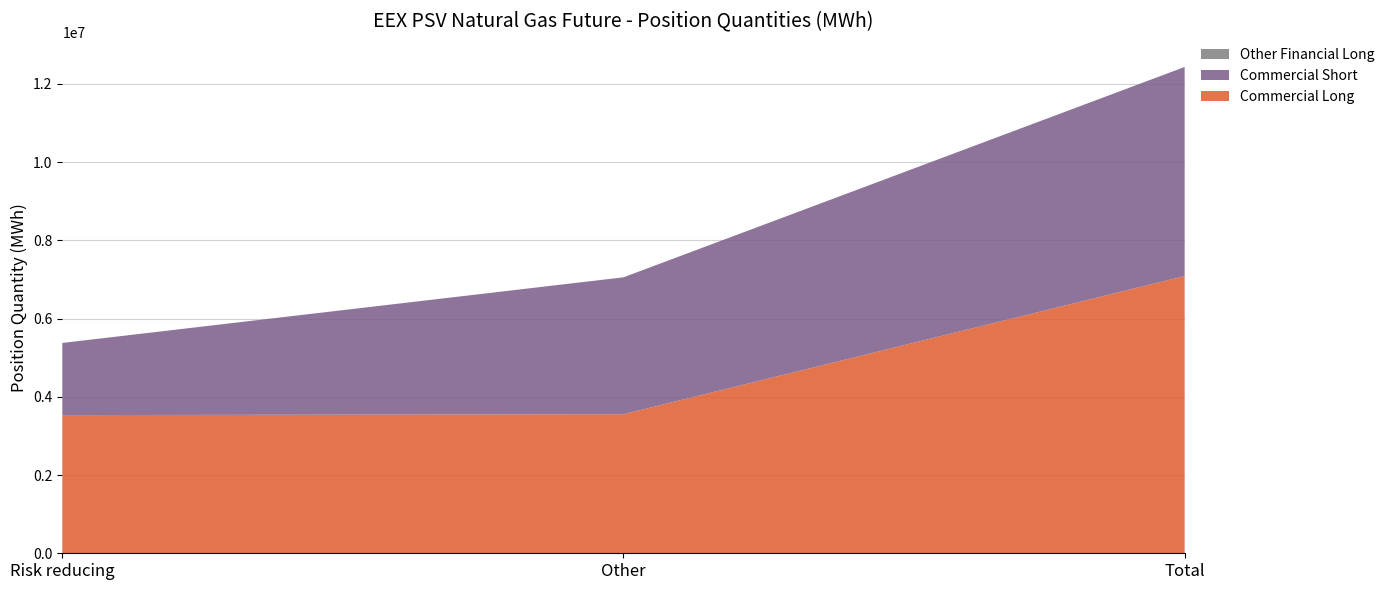

Reading left to right, transcribe all the data shown in this chart.

Commercial Long: Risk reducing=3532272	Other=3555264	Total=7087536
Commercial Short: Risk reducing=1844880	Other=3499680	Total=5344560
Other Financial Long: Risk reducing=0	Other=0	Total=0